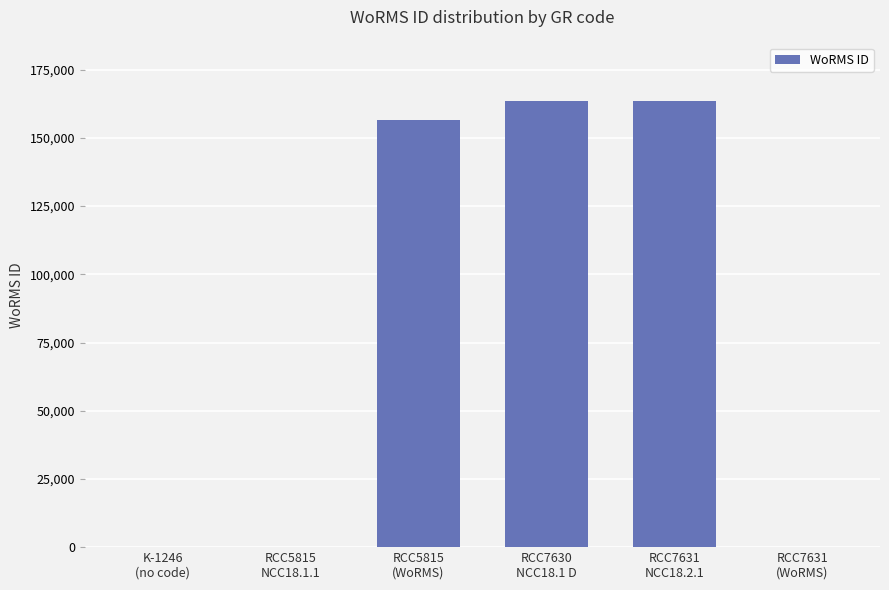

What is the approximate value at RCC5815
(WoRMS), to the nearest 10?

156600